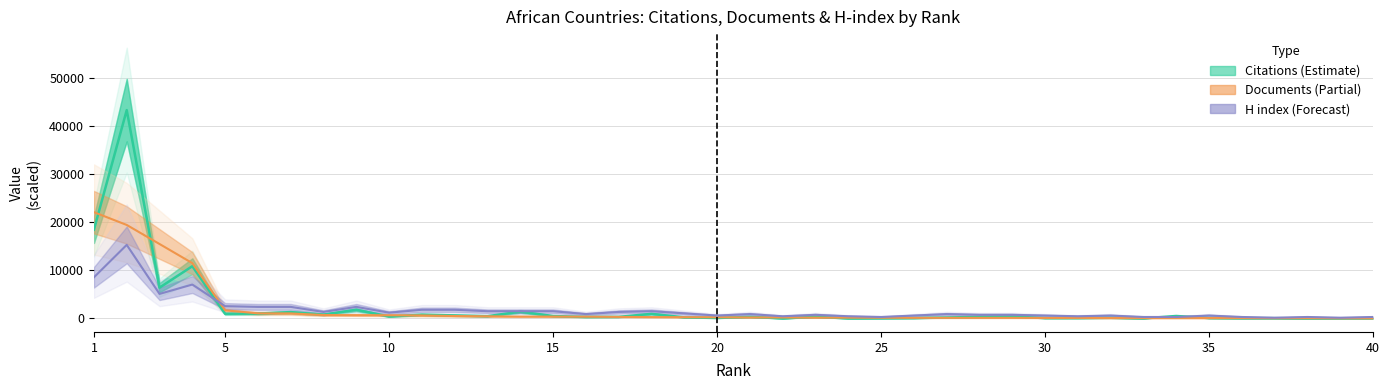

At how many categories does at least one series exceed 29732?

1